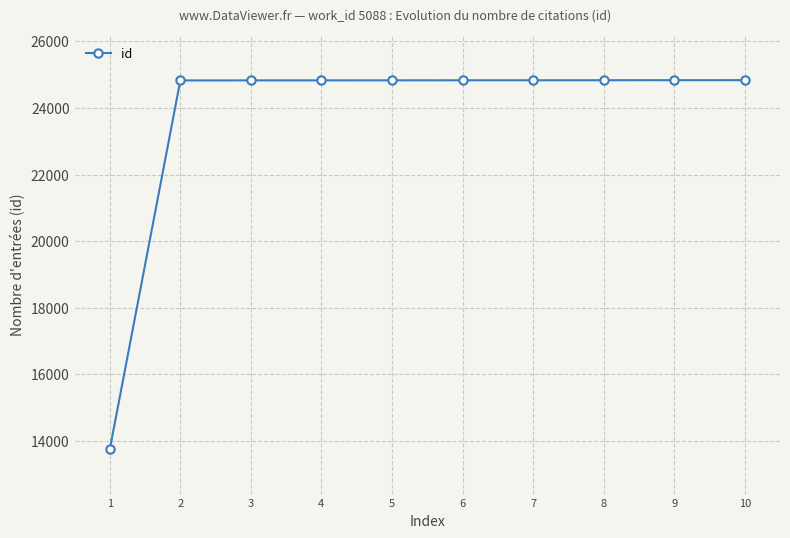

Approximately how many times larger is the value at 4 compared to 10?

1.0